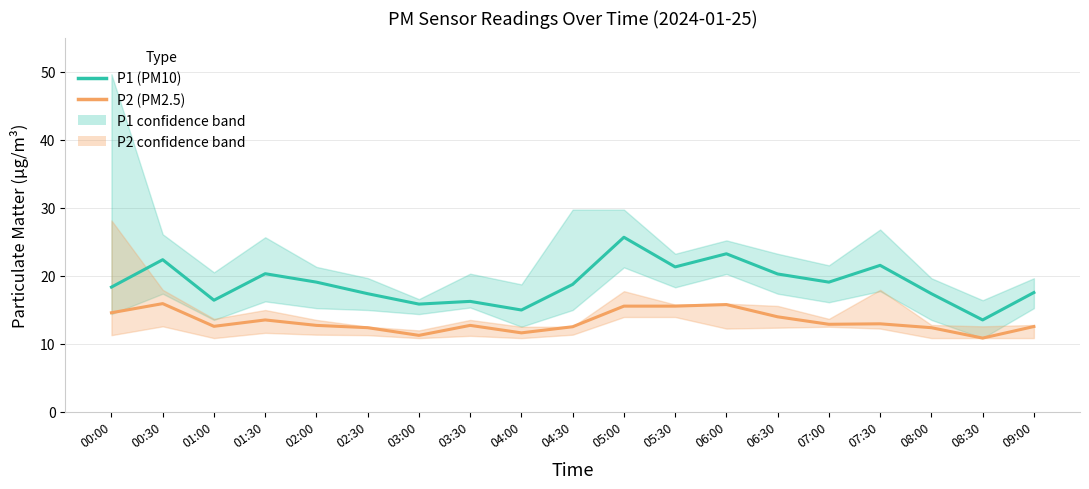

What is the value of the P2 (PM2.5) point at the 15th from the left?

12.8